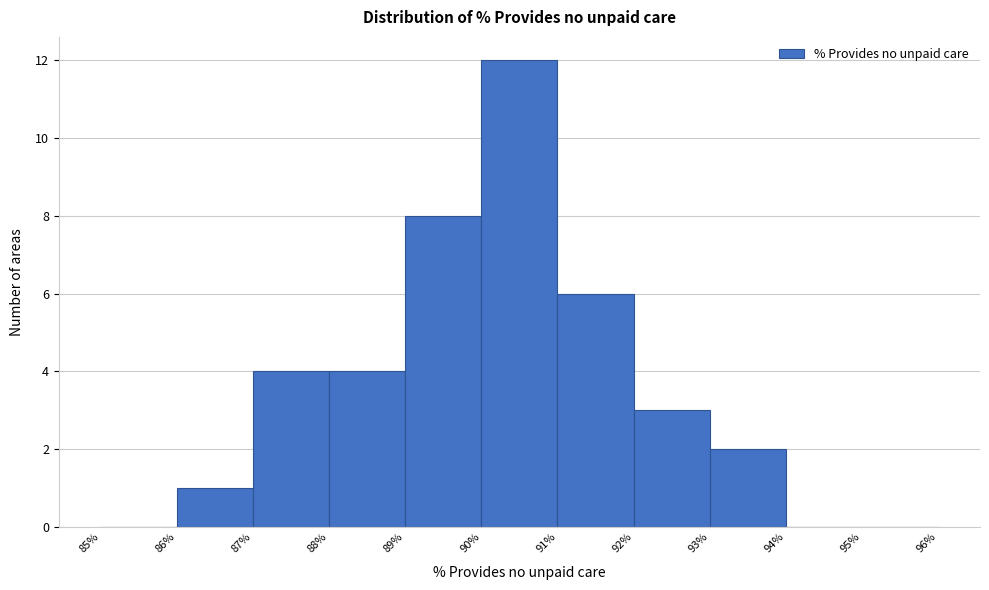

Which range on the x-axis has the tallest bar?

90% to 91%